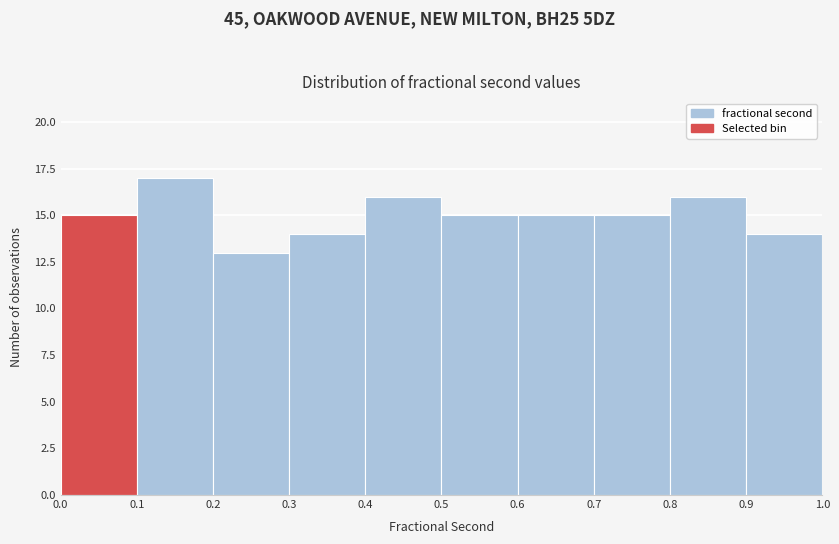

Reading left to right, list every bar in this chart as the range it spans on the x-axis followed by its height. The values are not printed on the chart, so give them approximately, as read against the axis.

0.0 to 0.1: 15
0.1 to 0.2: 17
0.2 to 0.3: 13
0.3 to 0.4: 14
0.4 to 0.5: 16
0.5 to 0.6: 15
0.6 to 0.7: 15
0.7 to 0.8: 15
0.8 to 0.9: 16
0.9 to 1.0: 14